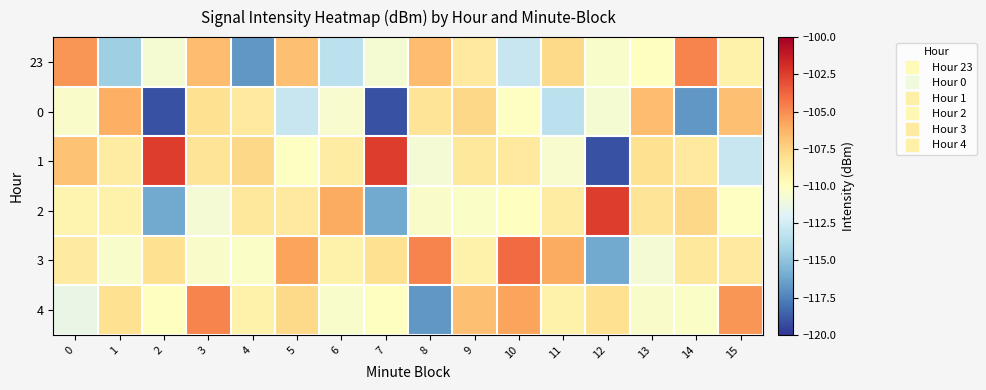

Which category has the lowest value across all series?

2